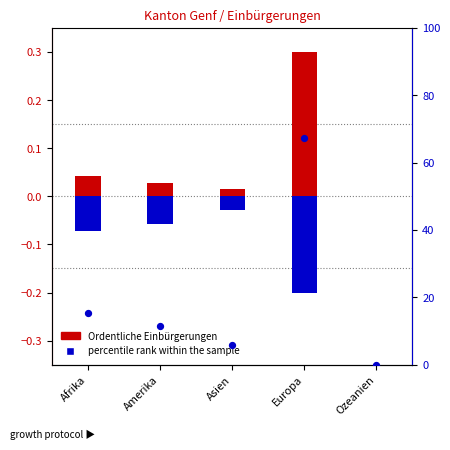

Is the value of Ordentliche Einbürgerungen at Asien greater than the value of Erleichterte Einbürgerungen at Amerika?

Yes